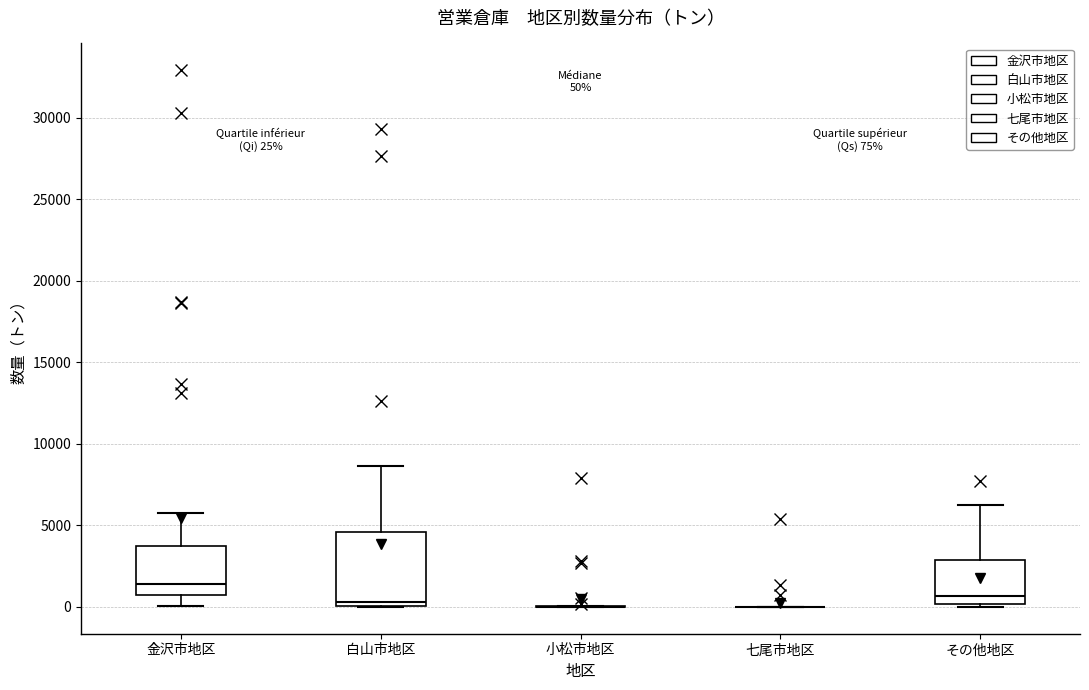

Which box is the tallest, from its lower edge to its upper edge?

白山市地区